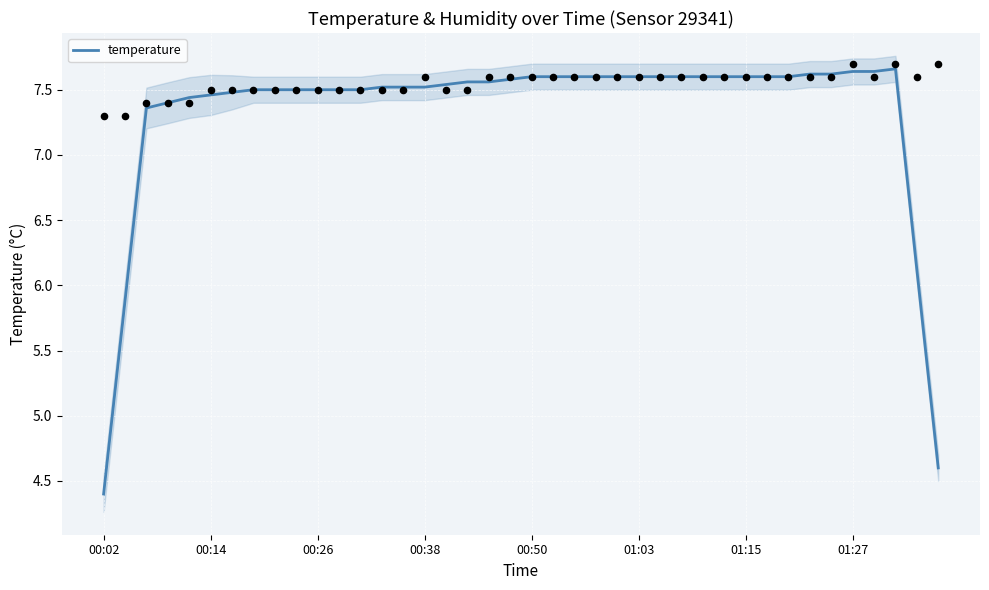

What is the minimum value for temperature?

4.4